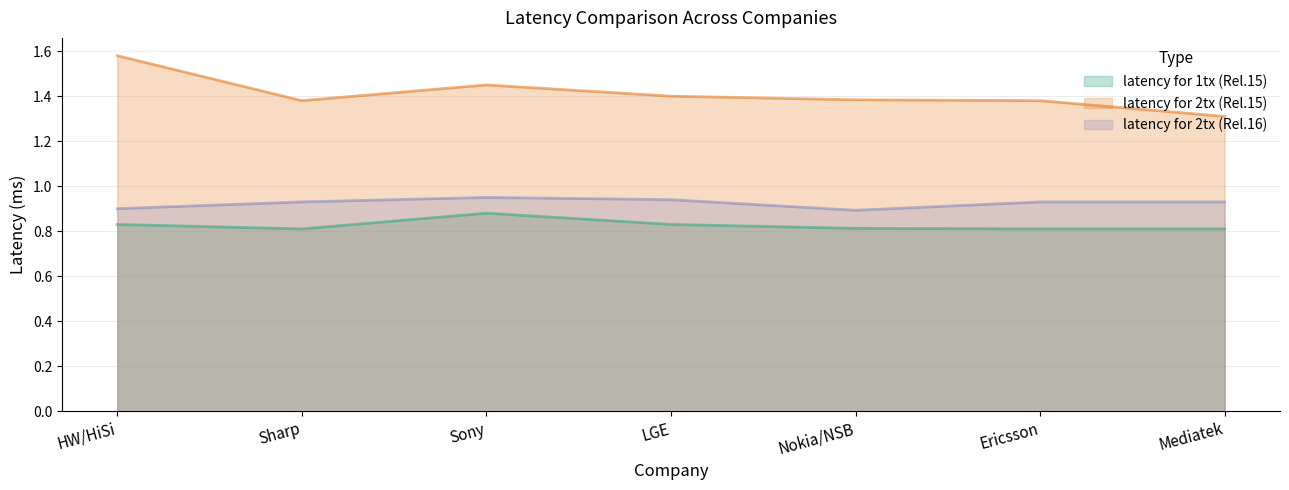

Which series has the largest total across all categories?

latency for 2tx (Rel.15)